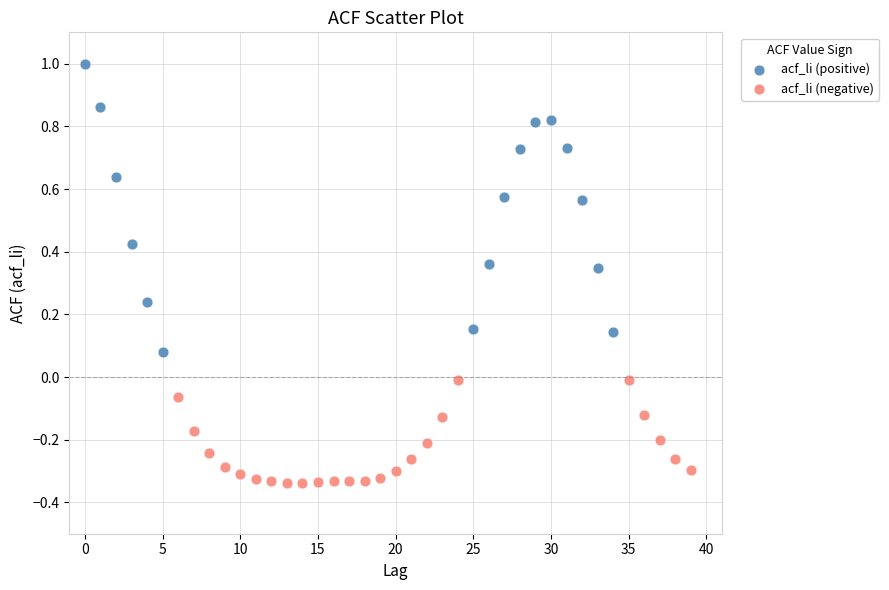

Which series has the widest spread of Y values?

acf_li (positive)